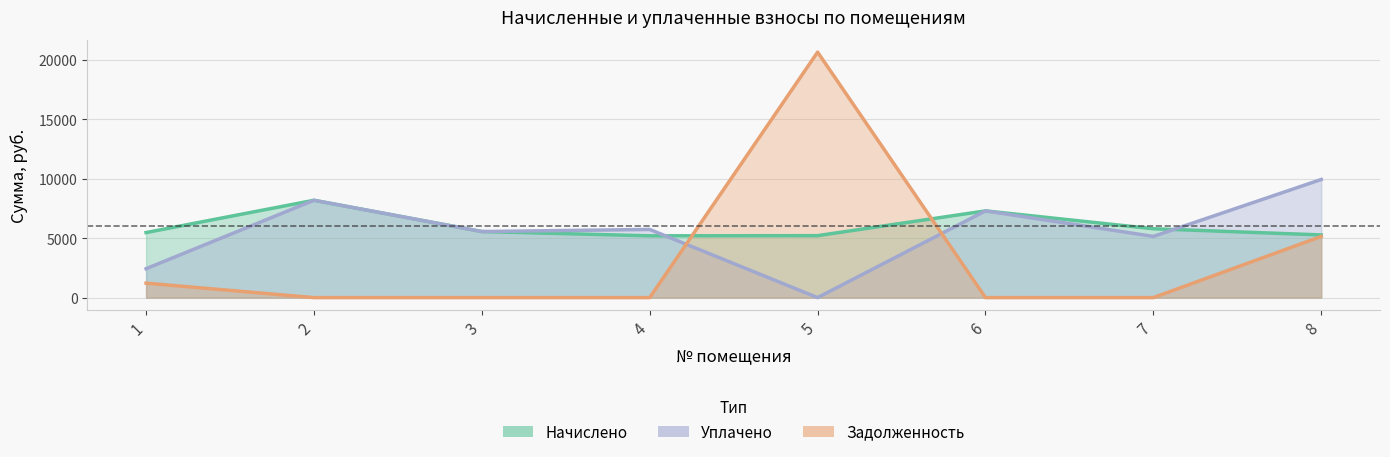

What is the spread (max minus min) of values at 8?

4797.2